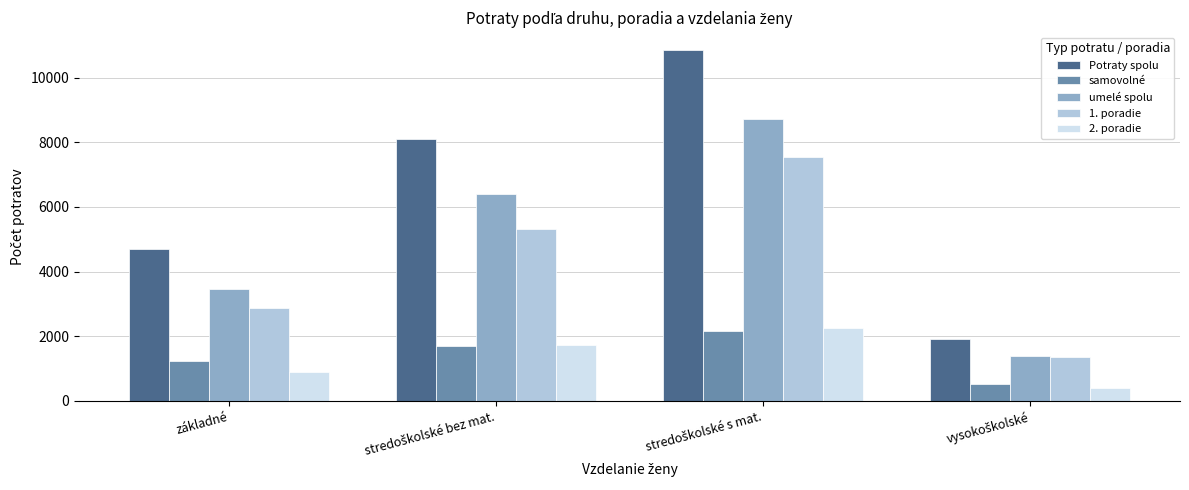

What is the average value of the 2. poradie series?

1323